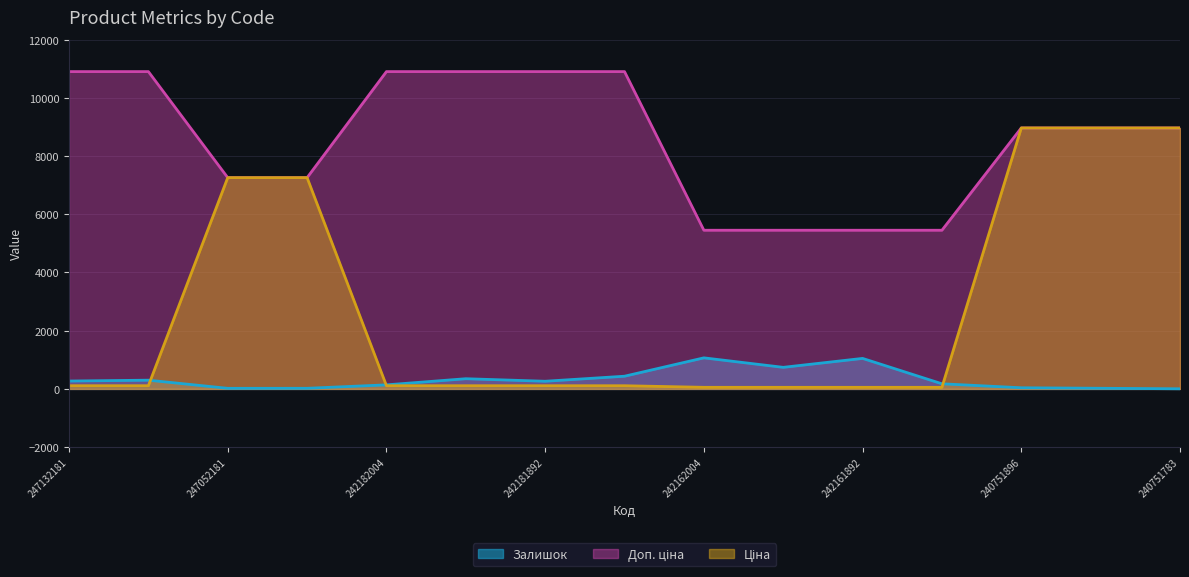

What is the value of the Залишок point at the 6th from the left?

350.0